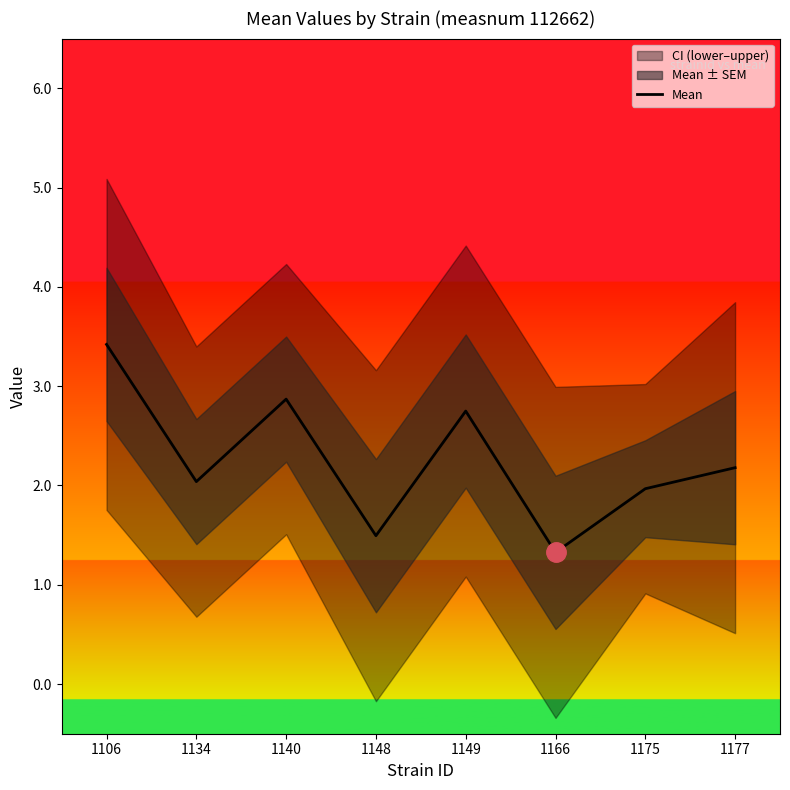

What is the average value?

2.3